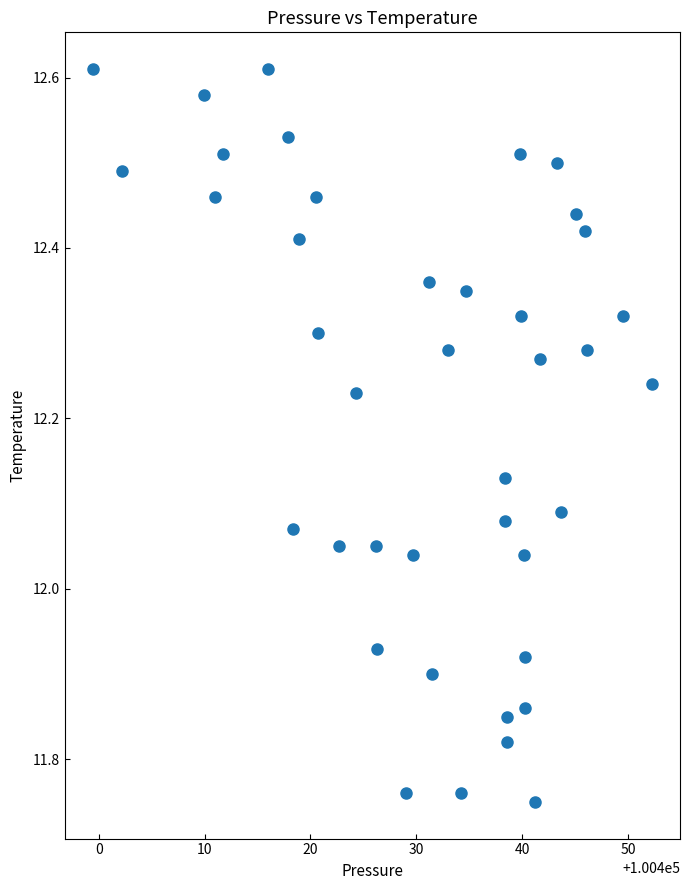

What is the range of Y values (max minus min)?

0.9